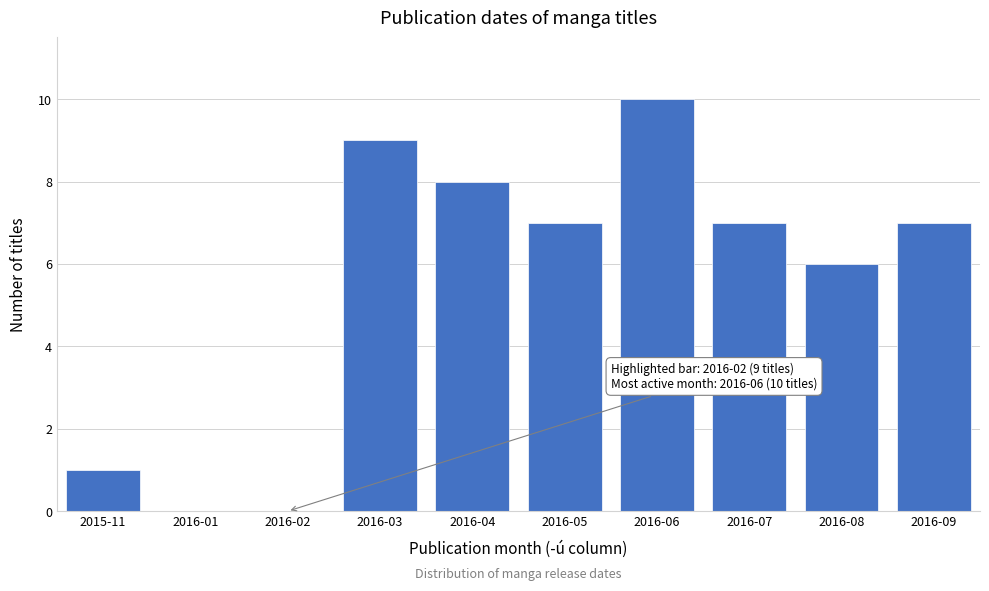

Reading right to left, transcribe all the data shown in this chart.

2016-09=7	2016-08=6	2016-07=7	2016-06=10	2016-05=7	2016-04=8	2016-03=9	2016-02=0	2016-01=0	2015-11=1